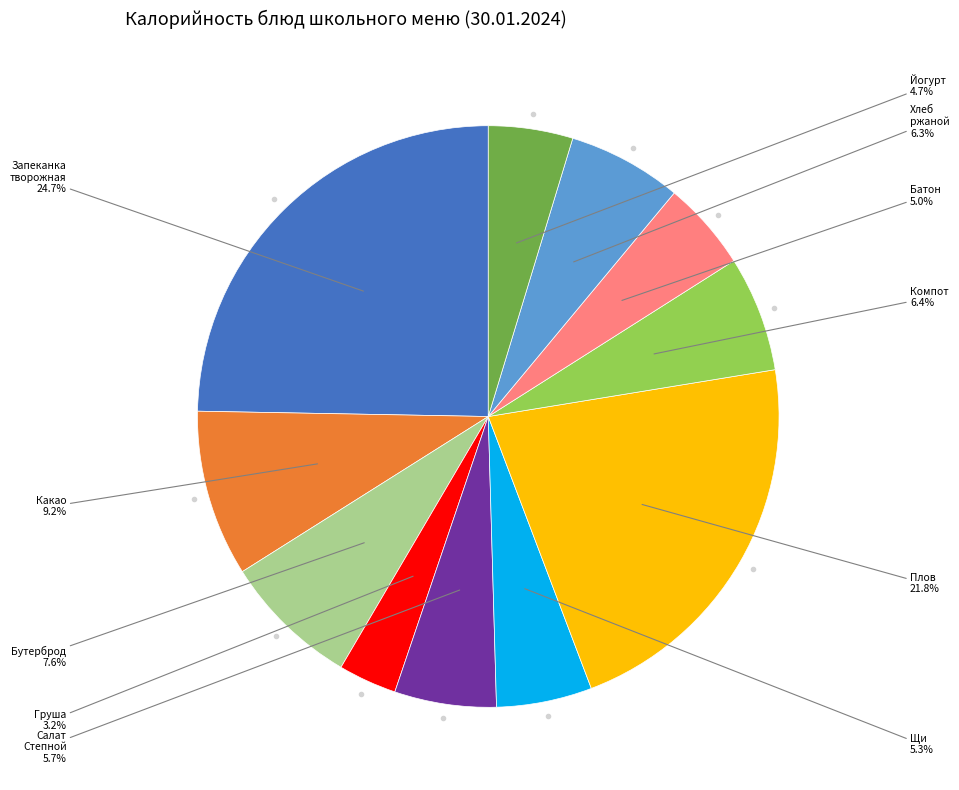

Is there any slice that represents more than half of the pie?

No